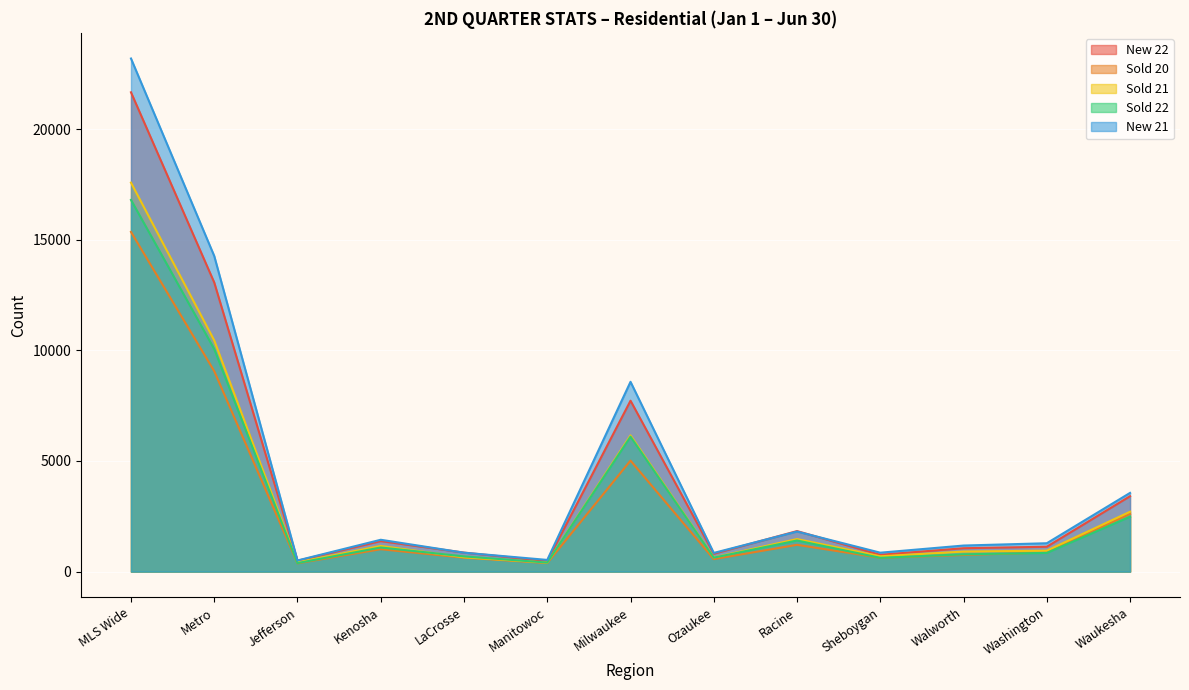

What is the value of the Sold 21 point at the 6th from the left?

407